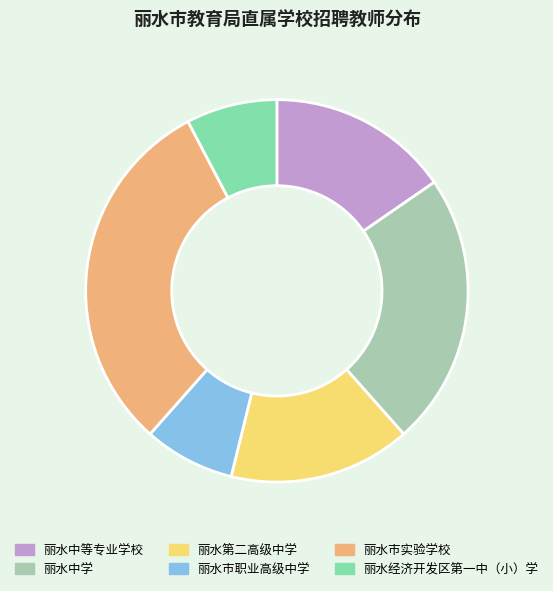

Which has a higher value, 丽水经济开发区第一中（小）学 or 丽水市实验学校?

丽水市实验学校